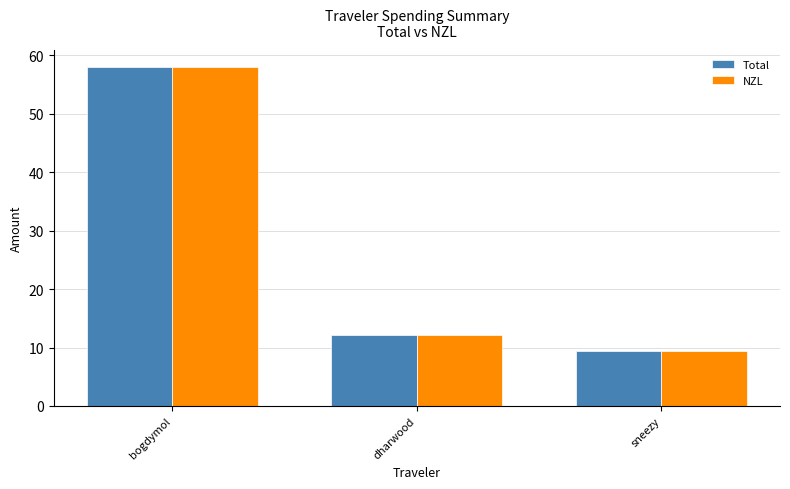

What is the highest value of the NZL series?

58.0